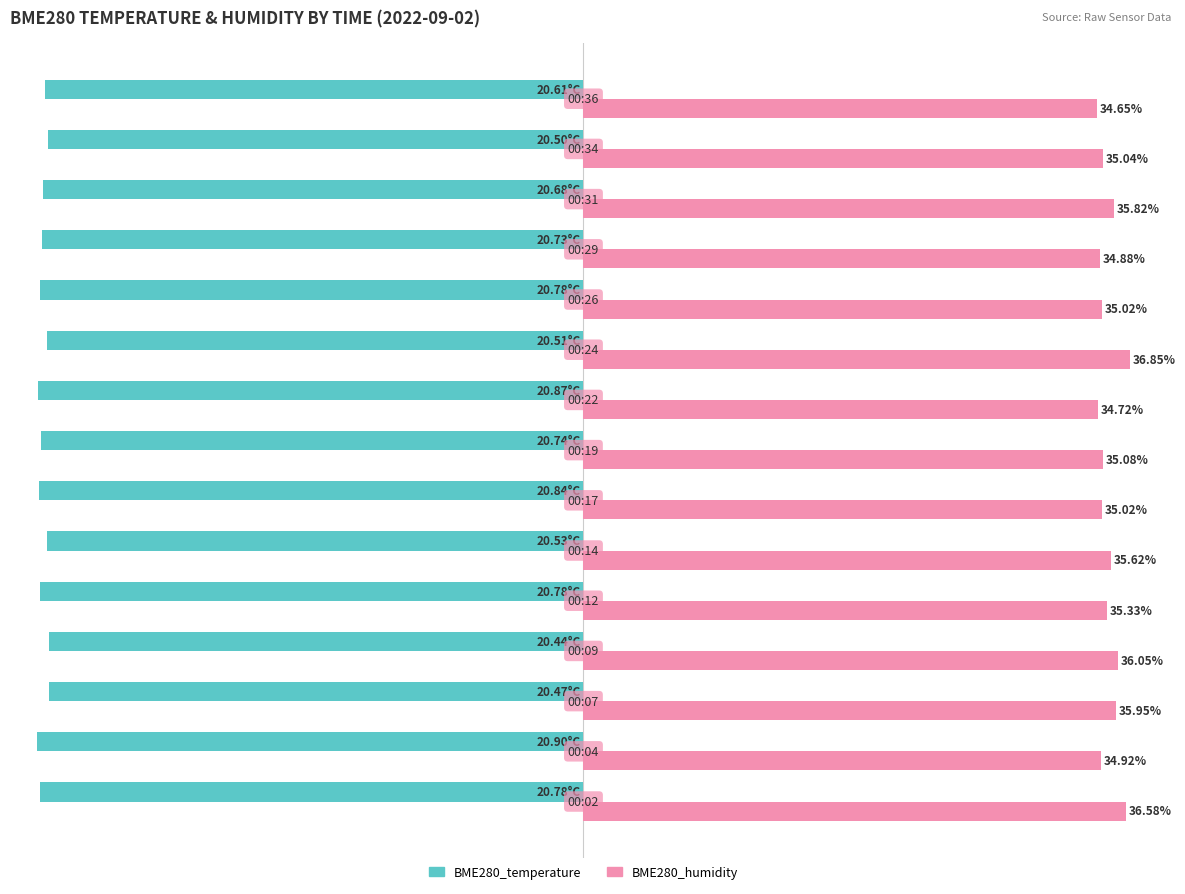

What are all the series names shown in the legend?

BME280_temperature, BME280_humidity